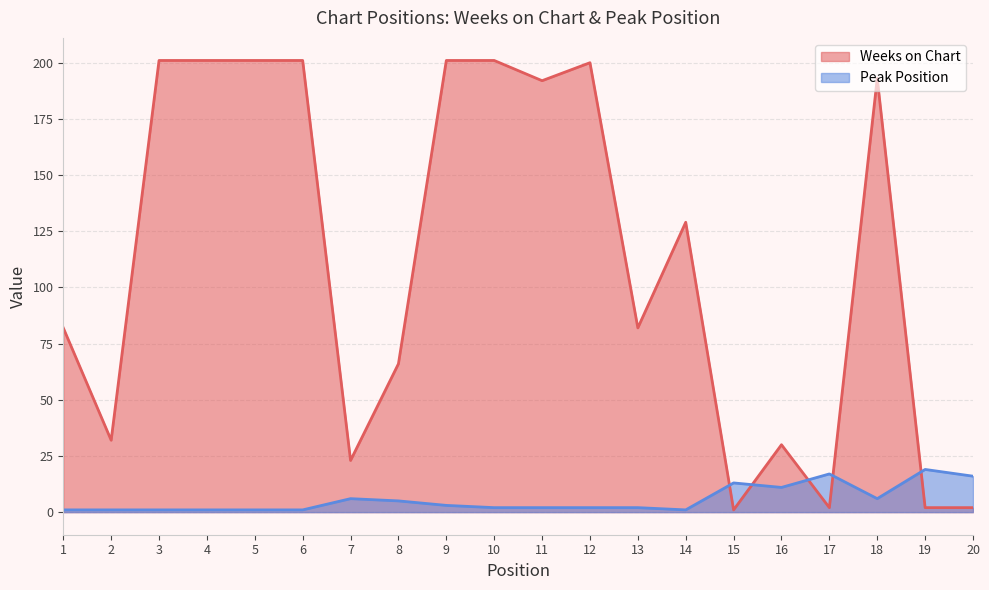

What is the difference between the Peak Position values at 10 and 15?

11